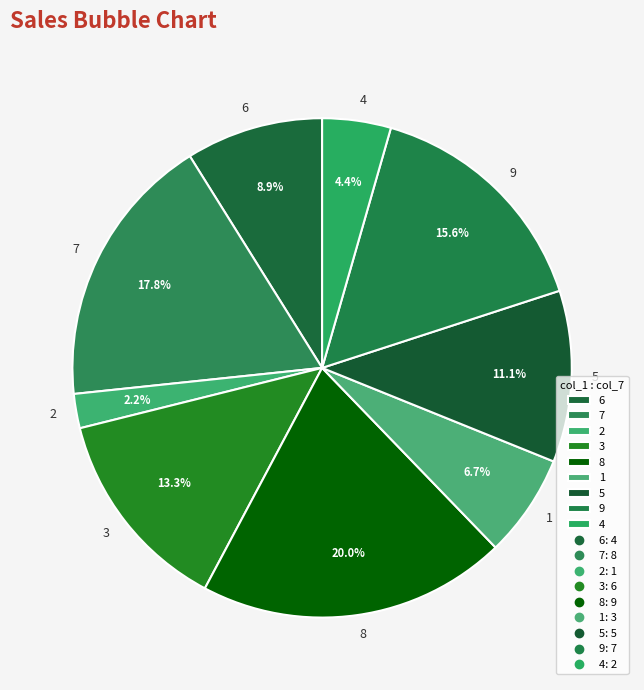

Combined, what portion of the pie is 8 and 5?

31.1%